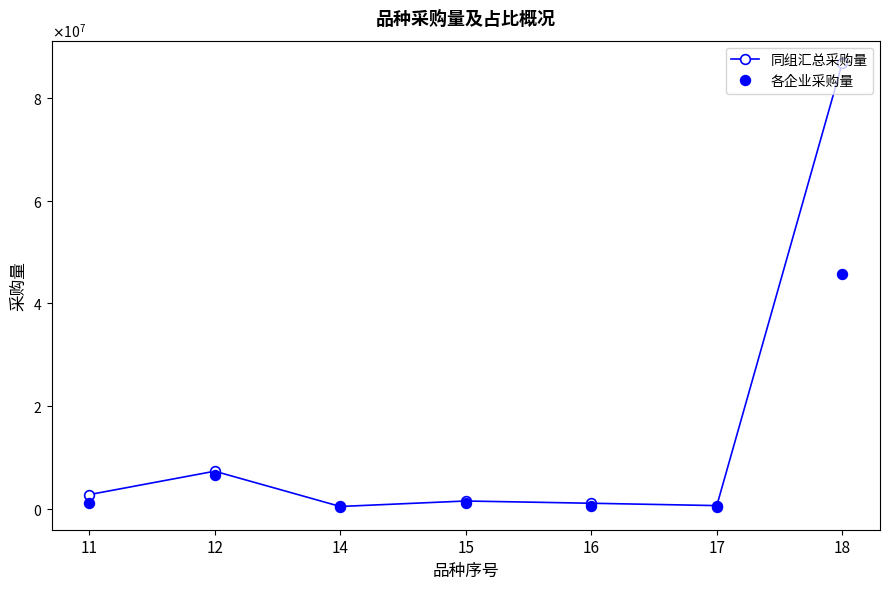

True or false: 同组汇总采购量 and 各企业采购量 intersect in this chart.

False